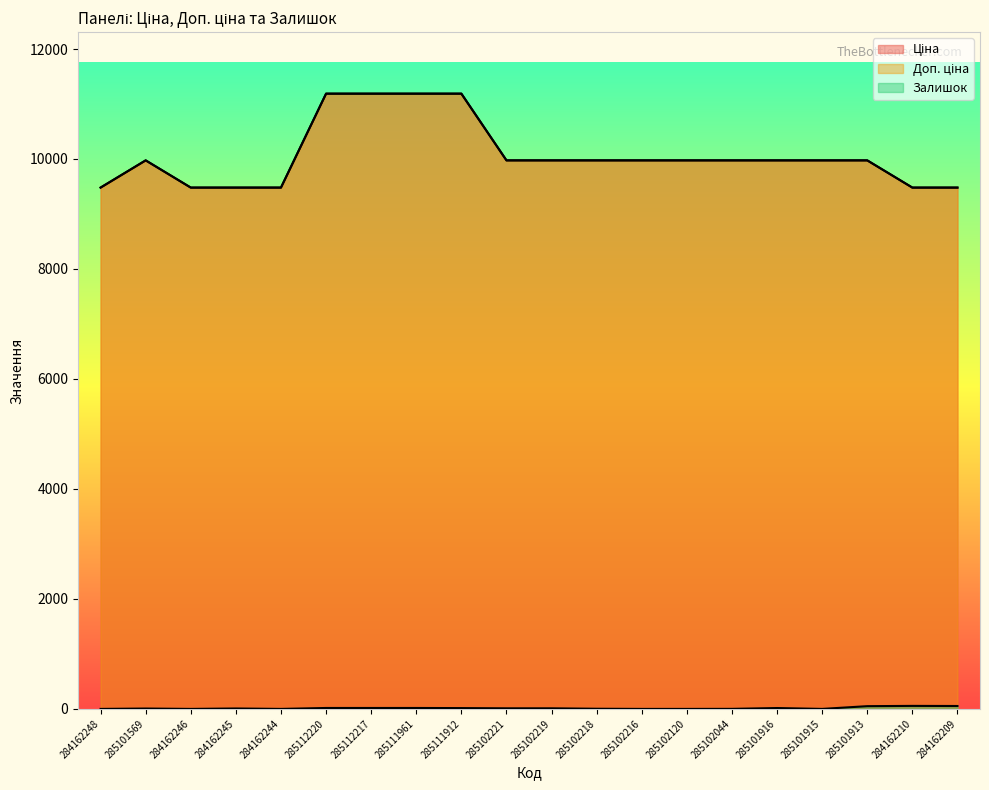

True or false: Доп. ціна and Залишок intersect in this chart.

False